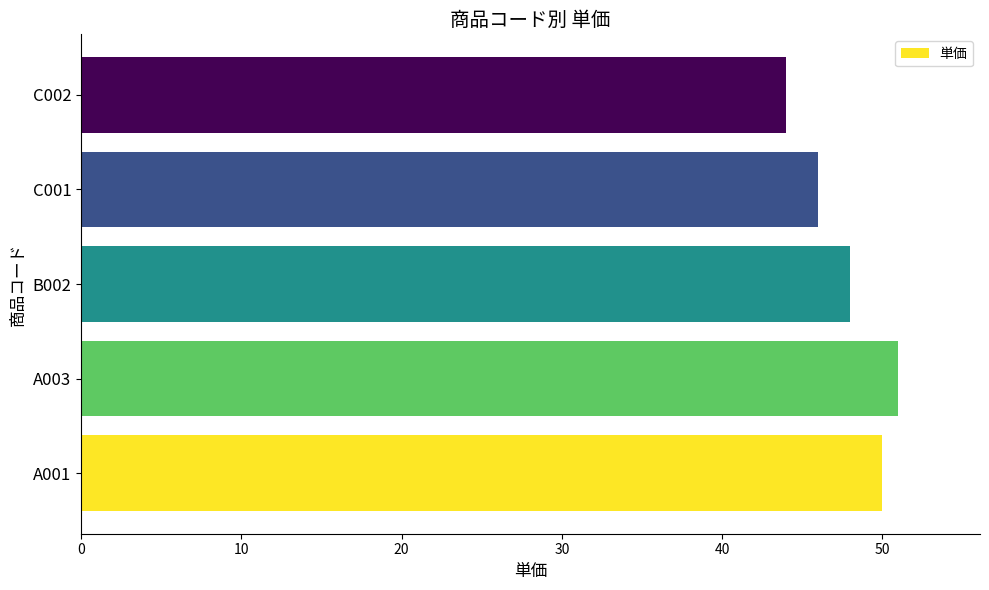

List the labels in order of value, largest first.

A003, A001, B002, C001, C002